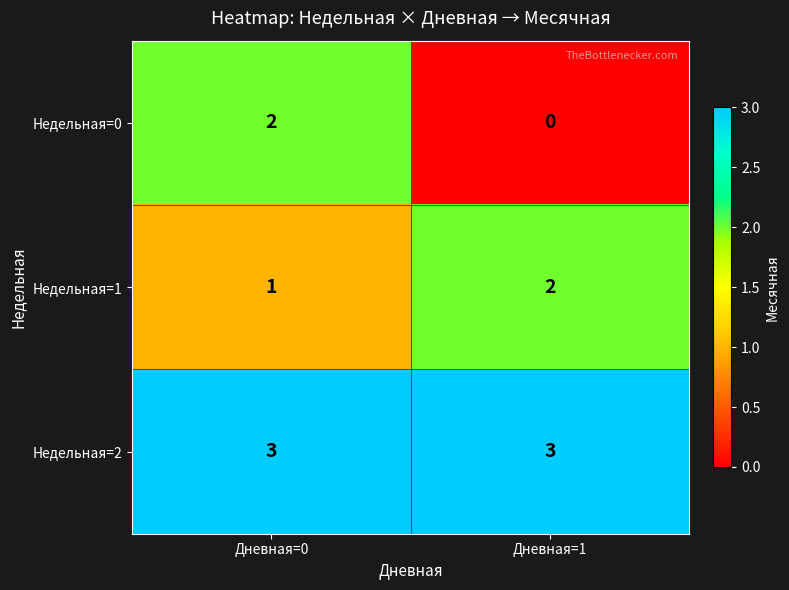

What is the total value across all series at Дневная=1?

5